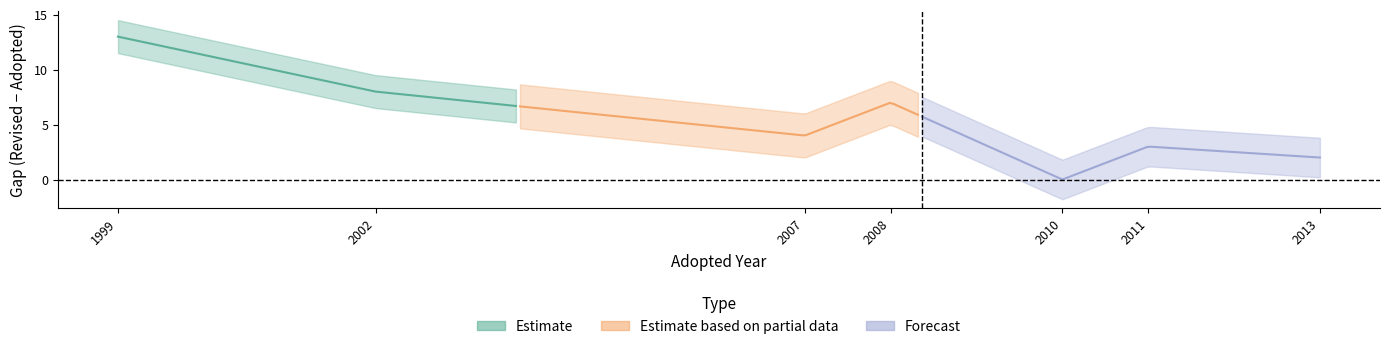

What is the difference between the maximum and minimum values in the Adopted series?

14